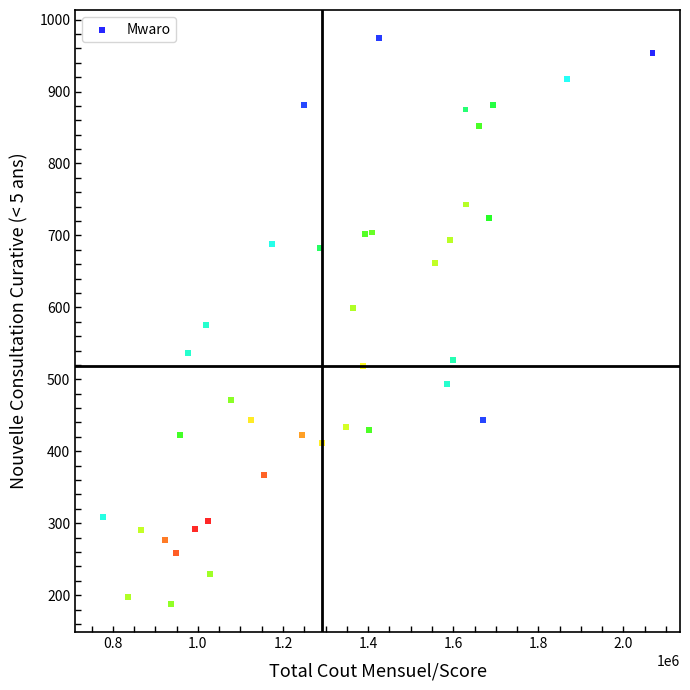

What is the range of X values (max minus min)?

1292030